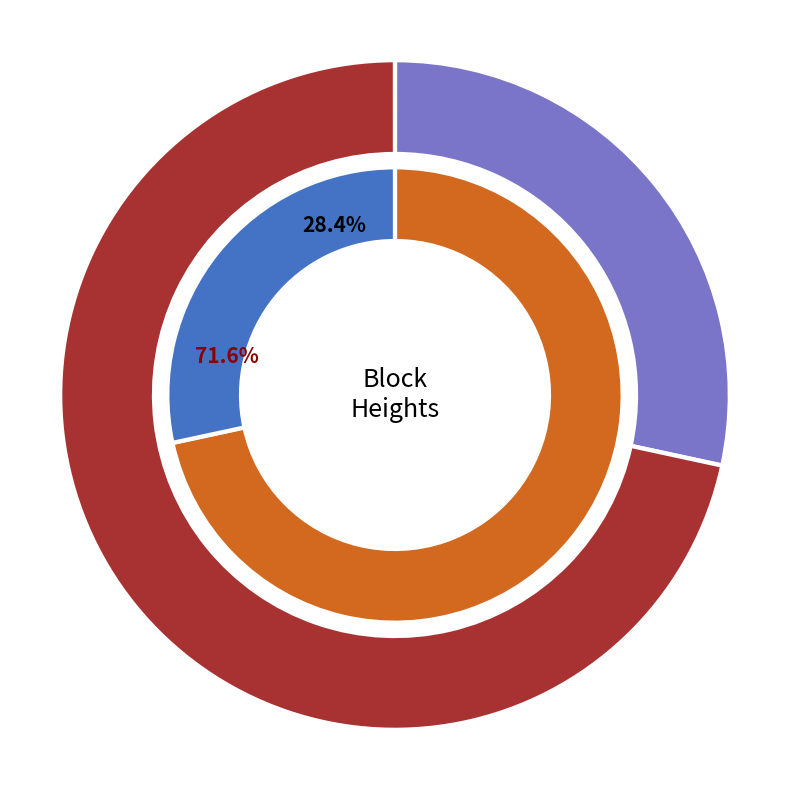

How many slices are in this pie chart?

2